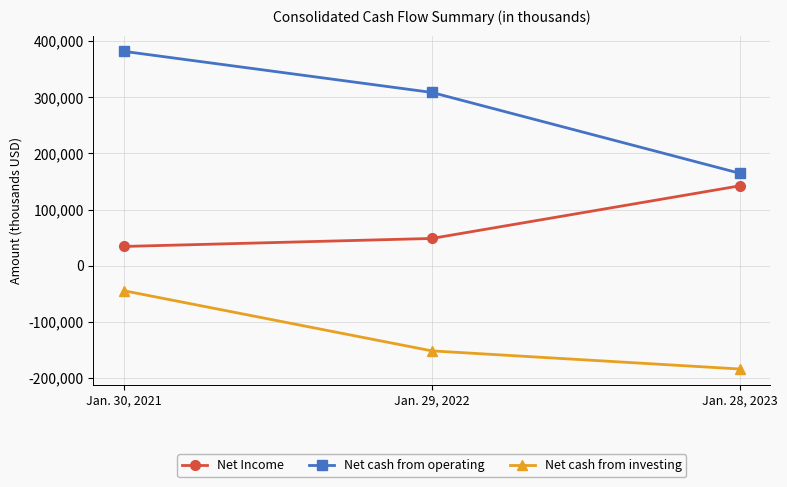

Rank the series by their maximum value, from highest to lowest.

Net cash from operating, Net Income, Net cash from investing